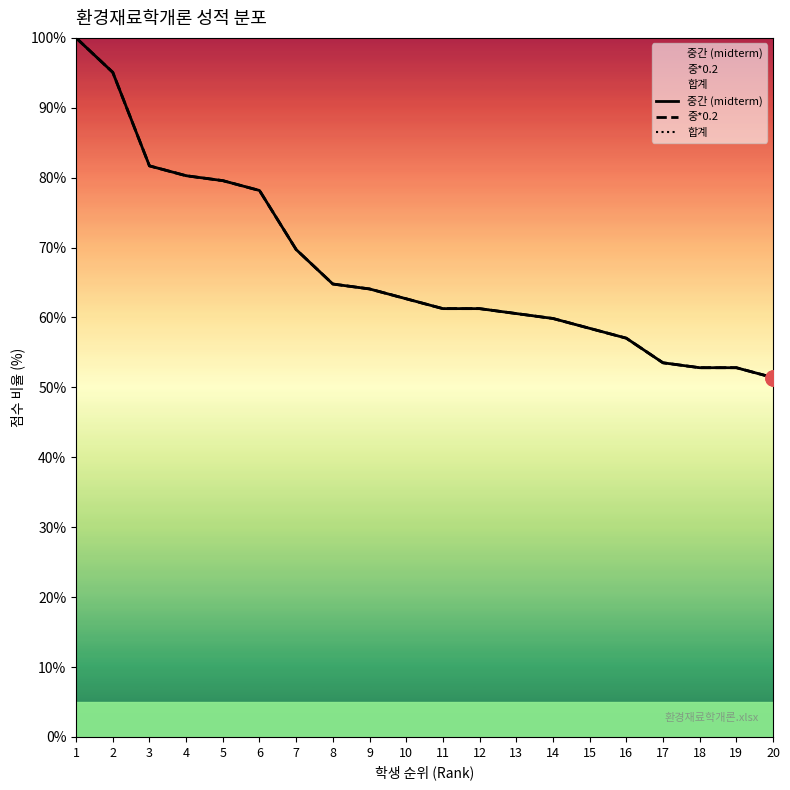

What is the total value across all series at 14?

179.6